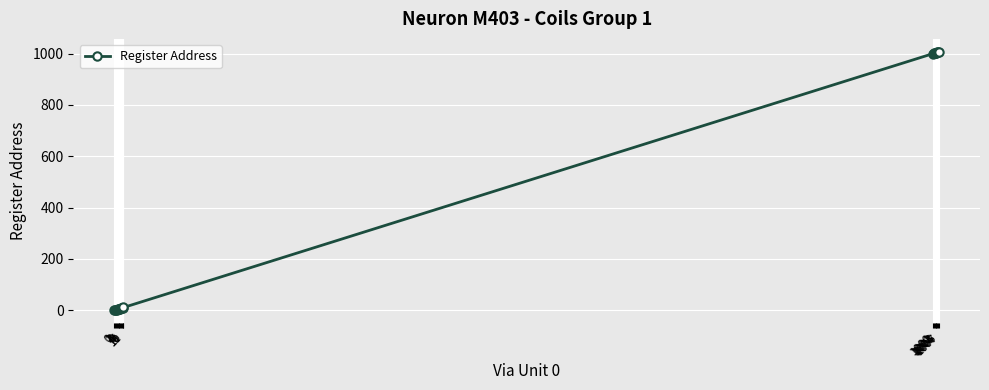

True or false: the data shows 11 at 11.

True